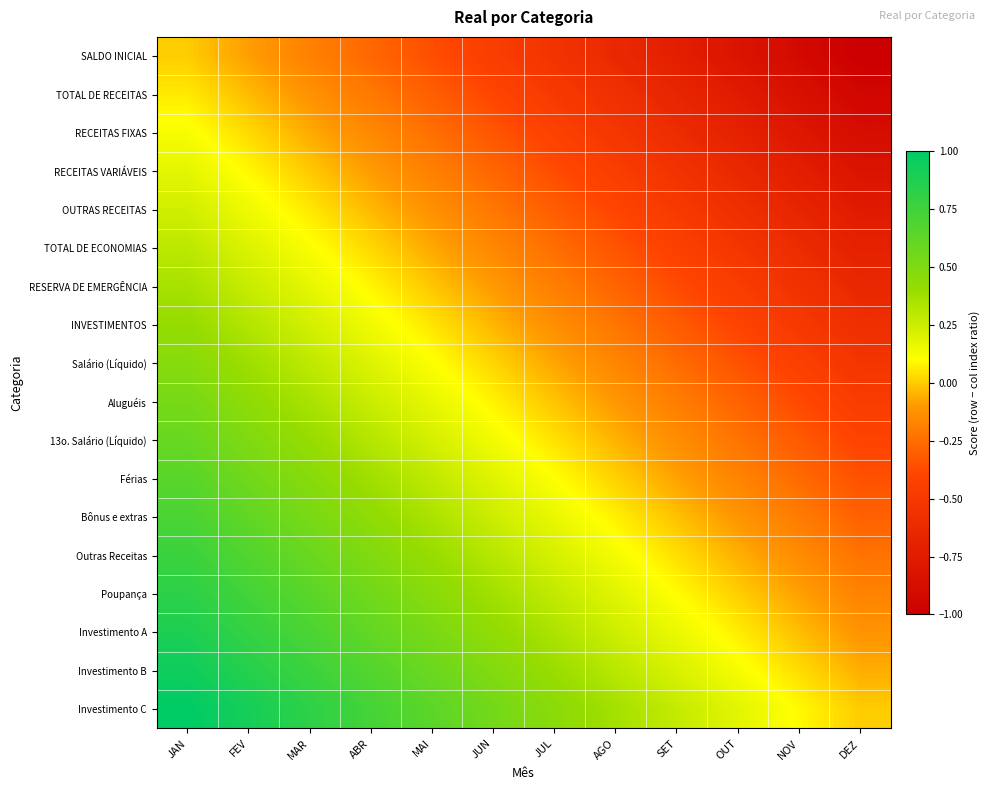

Reading right to left, extract all data points from this chart.

SALDO INICIAL: DEZ=-1.0	NOV=-0.9	OUT=-0.8	SET=-0.7	AGO=-0.6	JUL=-0.5	JUN=-0.5	MAI=-0.4	ABR=-0.3	MAR=-0.2	FEV=-0.1	JAN=0.0
TOTAL DE RECEITAS: DEZ=-0.9	NOV=-0.9	OUT=-0.8	SET=-0.7	AGO=-0.6	JUL=-0.5	JUN=-0.4	MAI=-0.3	ABR=-0.2	MAR=-0.1	FEV=-0.0	JAN=0.1
RECEITAS FIXAS: DEZ=-0.9	NOV=-0.8	OUT=-0.7	SET=-0.6	AGO=-0.5	JUL=-0.4	JUN=-0.3	MAI=-0.2	ABR=-0.2	MAR=-0.1	FEV=0.0	JAN=0.1
RECEITAS VARIÁVEIS: DEZ=-0.8	NOV=-0.7	OUT=-0.6	SET=-0.6	AGO=-0.5	JUL=-0.4	JUN=-0.3	MAI=-0.2	ABR=-0.1	MAR=-0.0	FEV=0.1	JAN=0.2
OUTRAS RECEITAS: DEZ=-0.8	NOV=-0.7	OUT=-0.6	SET=-0.5	AGO=-0.4	JUL=-0.3	JUN=-0.2	MAI=-0.1	ABR=-0.0	MAR=0.1	FEV=0.1	JAN=0.2
TOTAL DE ECONOMIAS: DEZ=-0.7	NOV=-0.6	OUT=-0.5	SET=-0.4	AGO=-0.3	JUL=-0.3	JUN=-0.2	MAI=-0.1	ABR=0.0	MAR=0.1	FEV=0.2	JAN=0.3
RESERVA DE EMERGÊNCIA: DEZ=-0.6	NOV=-0.6	OUT=-0.5	SET=-0.4	AGO=-0.3	JUL=-0.2	JUN=-0.1	MAI=-0.0	ABR=0.1	MAR=0.2	FEV=0.3	JAN=0.4
INVESTIMENTOS: DEZ=-0.6	NOV=-0.5	OUT=-0.4	SET=-0.3	AGO=-0.2	JUL=-0.1	JUN=-0.0	MAI=0.0	ABR=0.1	MAR=0.2	FEV=0.3	JAN=0.4
Salário (Líquido): DEZ=-0.5	NOV=-0.4	OUT=-0.3	SET=-0.3	AGO=-0.2	JUL=-0.1	JUN=0.0	MAI=0.1	ABR=0.2	MAR=0.3	FEV=0.4	JAN=0.5
Aluguéis: DEZ=-0.5	NOV=-0.4	OUT=-0.3	SET=-0.2	AGO=-0.1	JUL=-0.0	JUN=0.1	MAI=0.2	ABR=0.3	MAR=0.3	FEV=0.4	JAN=0.5
13o. Salário (Líquido): DEZ=-0.4	NOV=-0.3	OUT=-0.2	SET=-0.1	AGO=-0.0	JUL=0.0	JUN=0.1	MAI=0.2	ABR=0.3	MAR=0.4	FEV=0.5	JAN=0.6
Férias: DEZ=-0.4	NOV=-0.3	OUT=-0.2	SET=-0.1	AGO=0.0	JUL=0.1	JUN=0.2	MAI=0.3	ABR=0.4	MAR=0.5	FEV=0.6	JAN=0.6
Bônus e extras: DEZ=-0.3	NOV=-0.2	OUT=-0.1	SET=-0.0	AGO=0.1	JUL=0.2	JUN=0.3	MAI=0.3	ABR=0.4	MAR=0.5	FEV=0.6	JAN=0.7
Outras Receitas: DEZ=-0.2	NOV=-0.1	OUT=-0.1	SET=0.0	AGO=0.1	JUL=0.2	JUN=0.3	MAI=0.4	ABR=0.5	MAR=0.6	FEV=0.7	JAN=0.8
Poupança: DEZ=-0.2	NOV=-0.1	OUT=0.0	SET=0.1	AGO=0.2	JUL=0.3	JUN=0.4	MAI=0.5	ABR=0.6	MAR=0.6	FEV=0.7	JAN=0.8
Investimento A: DEZ=-0.1	NOV=-0.0	OUT=0.1	SET=0.2	AGO=0.2	JUL=0.3	JUN=0.4	MAI=0.5	ABR=0.6	MAR=0.7	FEV=0.8	JAN=0.9
Investimento B: DEZ=-0.1	NOV=0.0	OUT=0.1	SET=0.2	AGO=0.3	JUL=0.4	JUN=0.5	MAI=0.6	ABR=0.7	MAR=0.8	FEV=0.9	JAN=0.9
Investimento C: DEZ=0.0	NOV=0.1	OUT=0.2	SET=0.3	AGO=0.4	JUL=0.5	JUN=0.5	MAI=0.6	ABR=0.7	MAR=0.8	FEV=0.9	JAN=1.0